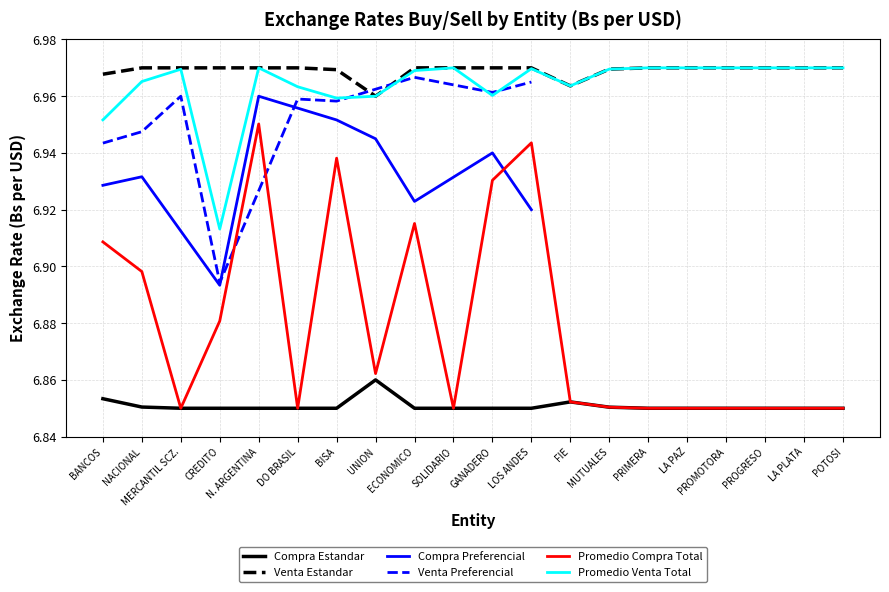

Count the Compra Estandar values in the range 6 to 7.

20